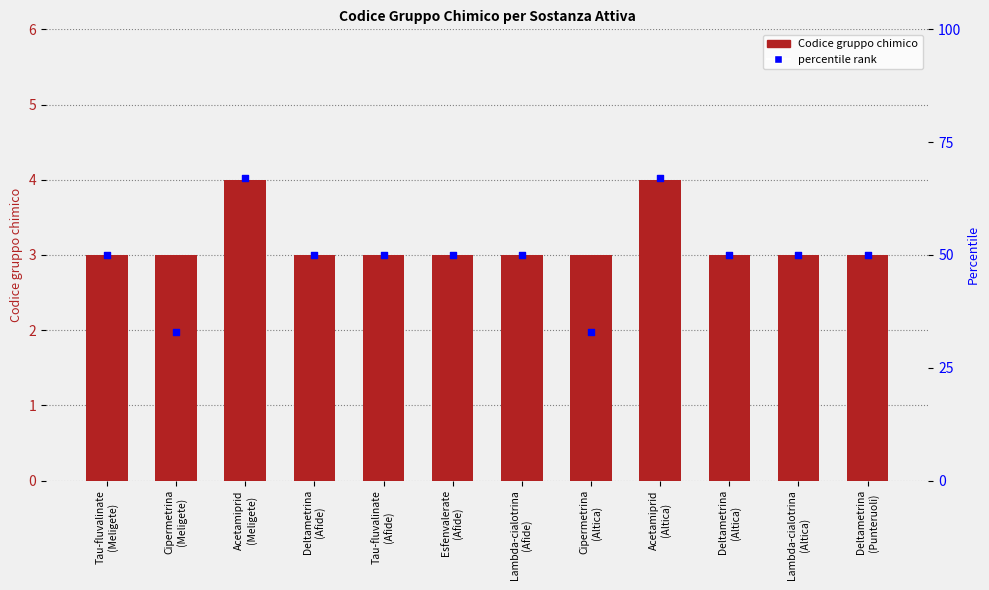

Which series has the widest spread of Y values?

percentile rank